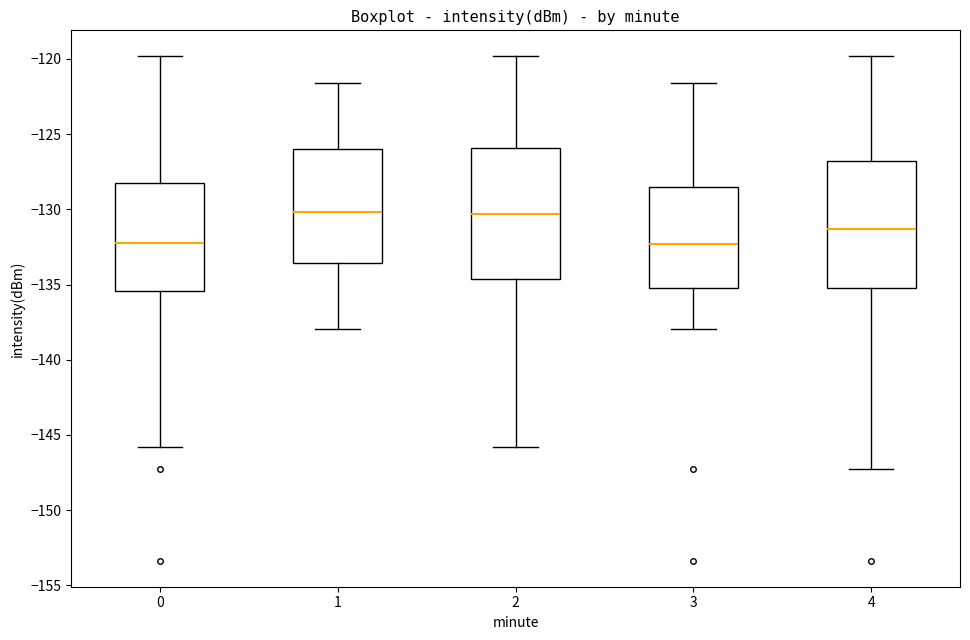

Reading left to right, read every box against the y-axis: the position of its median line, the range the box covers, and the ends of its whiskers. The values are not printed on the chart, so give them approximately, as read against the axis.

0: median -132.0, box -135.5 to -128.5, whiskers -146.0 to -120.0
1: median -130.0, box -133.5 to -126.0, whiskers -138.0 to -121.5
2: median -130.5, box -134.5 to -126.0, whiskers -146.0 to -120.0
3: median -132.5, box -135.5 to -128.5, whiskers -138.0 to -121.5
4: median -131.5, box -135.5 to -127.0, whiskers -147.5 to -120.0